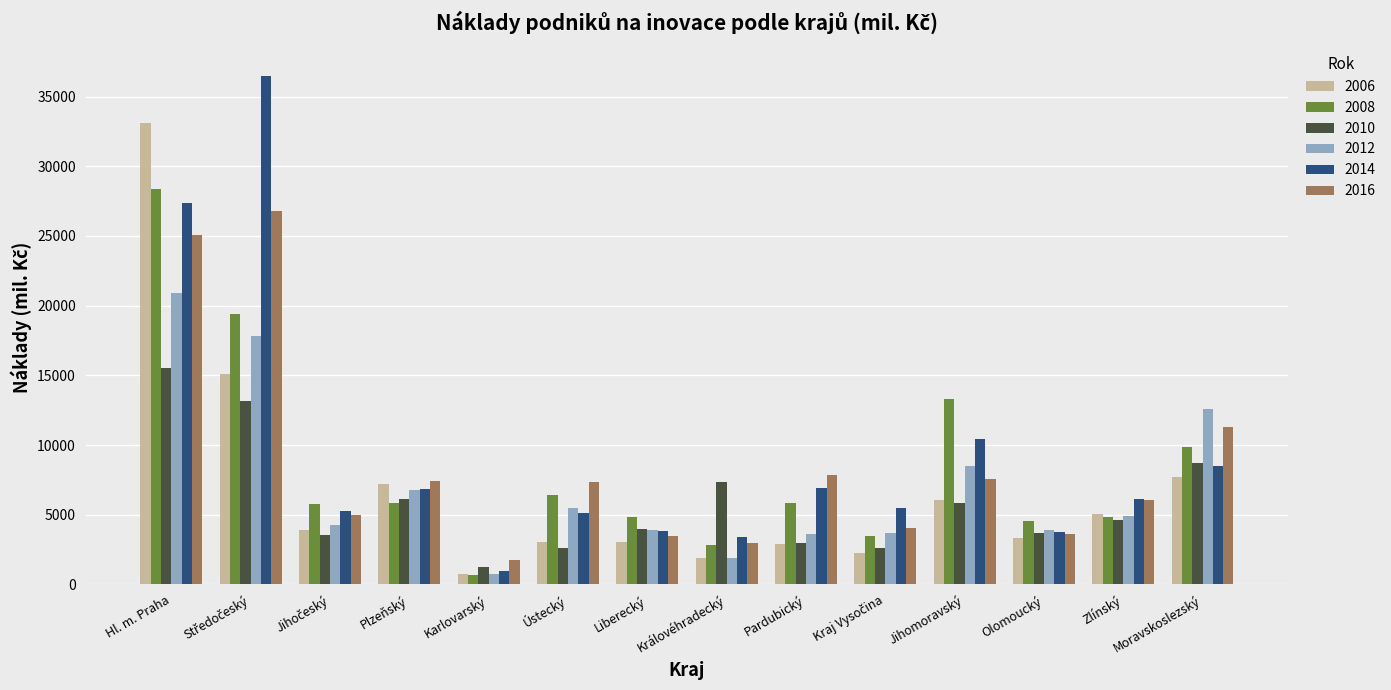

The 2008 series shows 2279.2 at Liberecký. True or false?

False